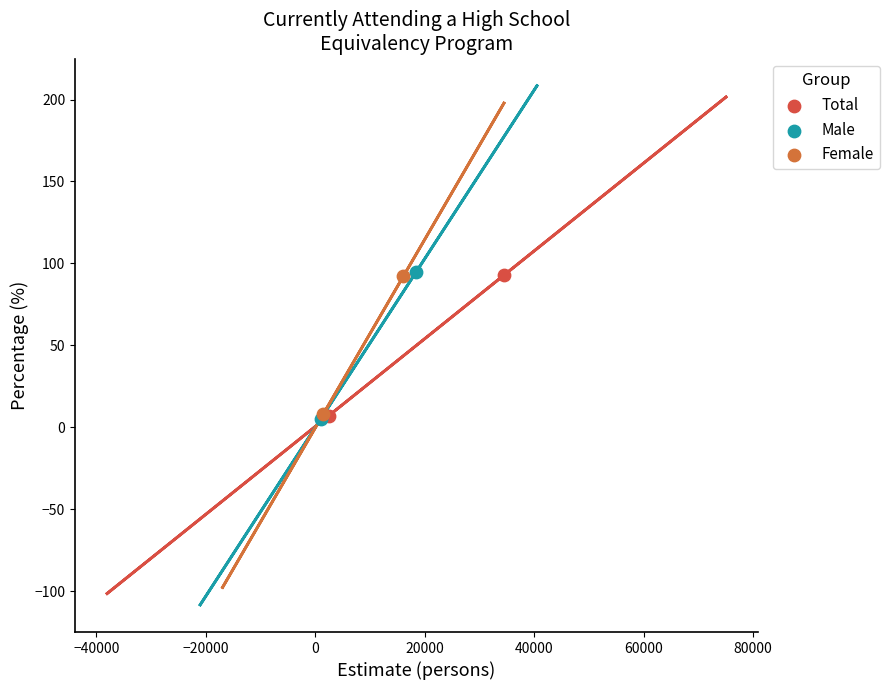

Which series has the largest Y range (max minus min)?

Male